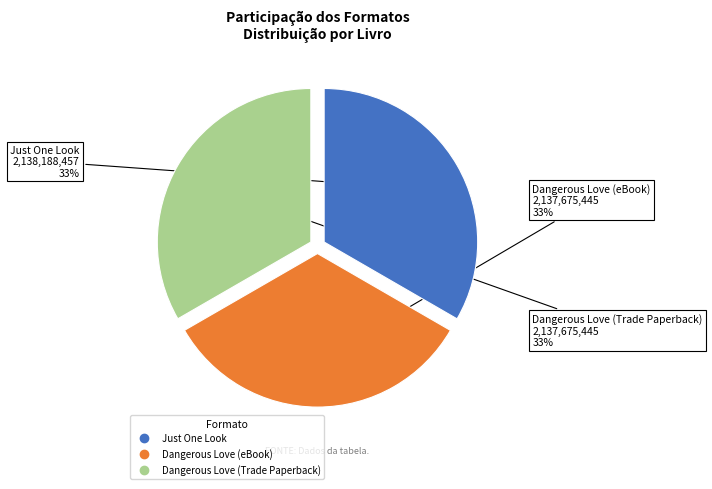

What is the ratio of the value at Dangerous Love (Trade Paperback) to the value at Dangerous Love (eBook)?

1.0